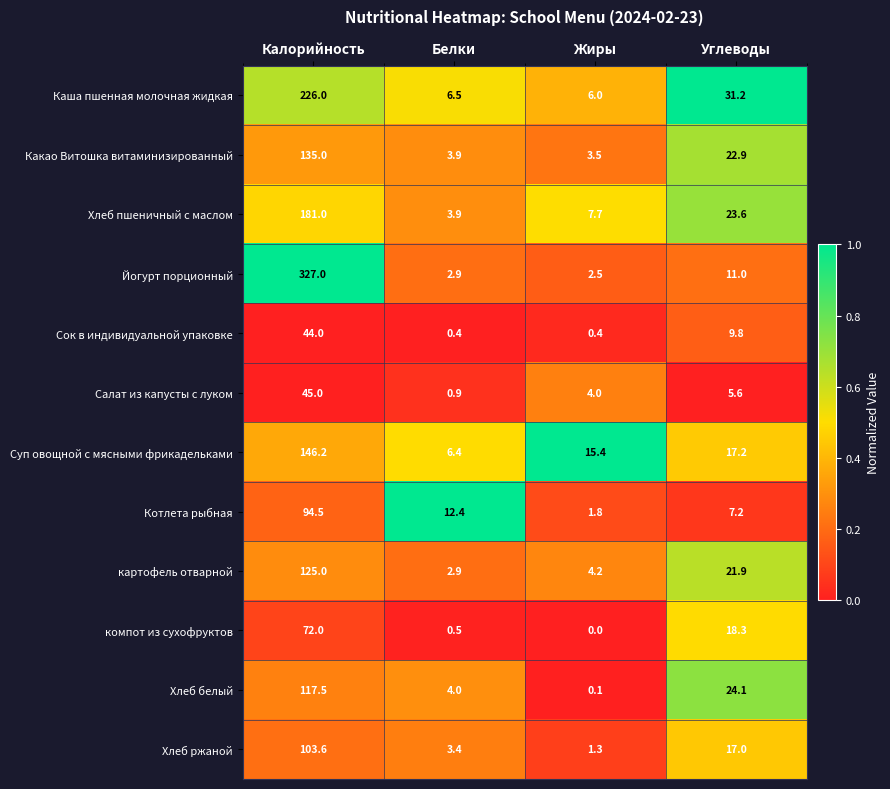

Rank the series at Калорийность from highest to lowest value.

Йогурт порционный, Каша пшенная молочная жидкая, Хлеб пшеничный с маслом, Суп овощной с мясными фрикадельками, Какао Витошка витаминизированный, картофель отварной, Хлеб белый, Хлеб ржаной, Котлета рыбная, компот из сухофруктов, Салат из капусты с луком, Сок в индивидуальной упаковке